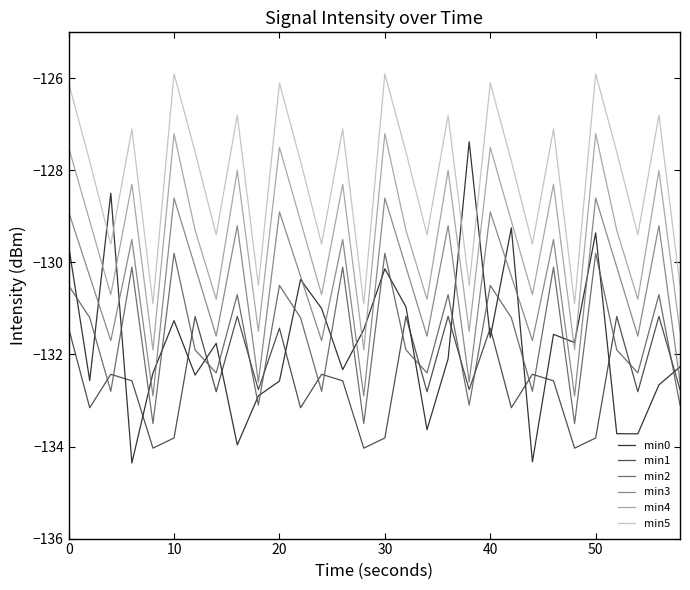

What is the maximum value for min1?

-131.2